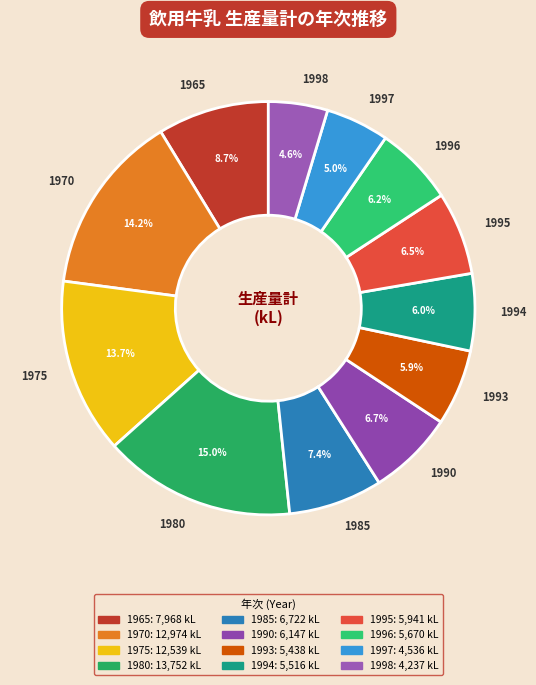

True or false: 1995 accounts for 2% of the total.

False